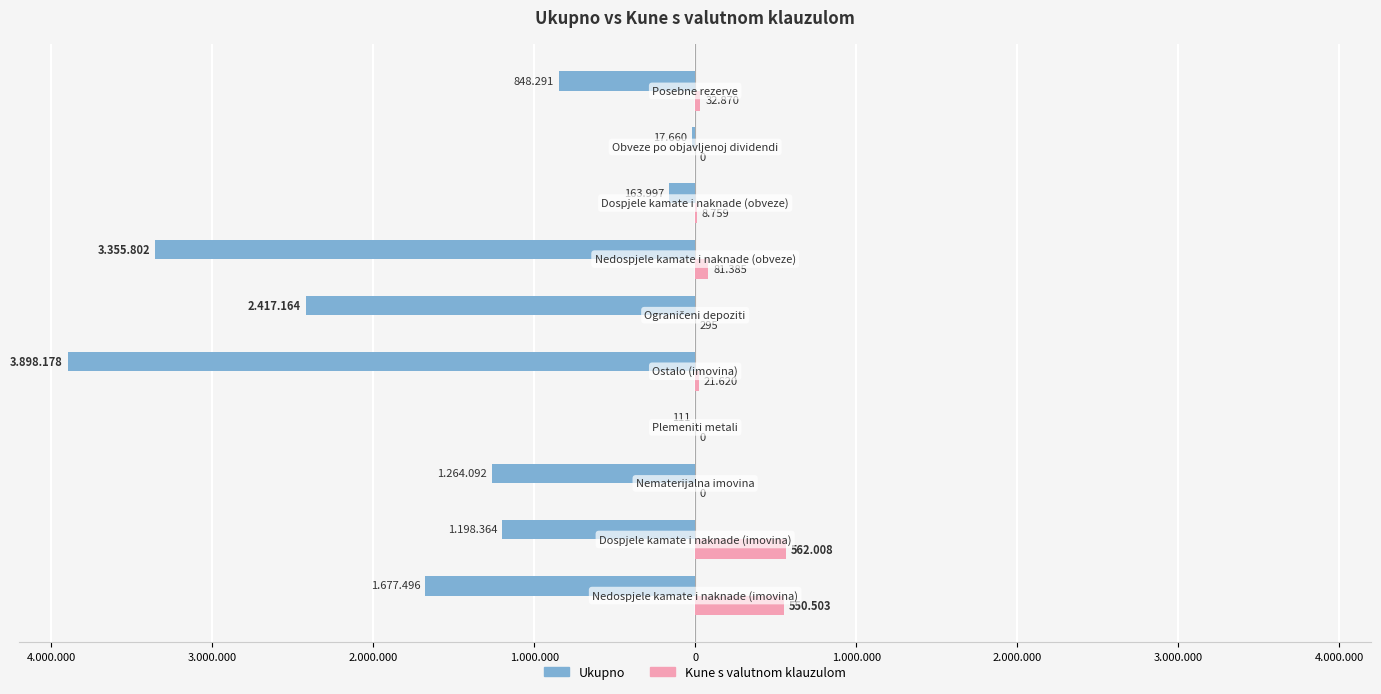

What are all the series names shown in the legend?

Ukupno, Kune s valutnom klauzulom